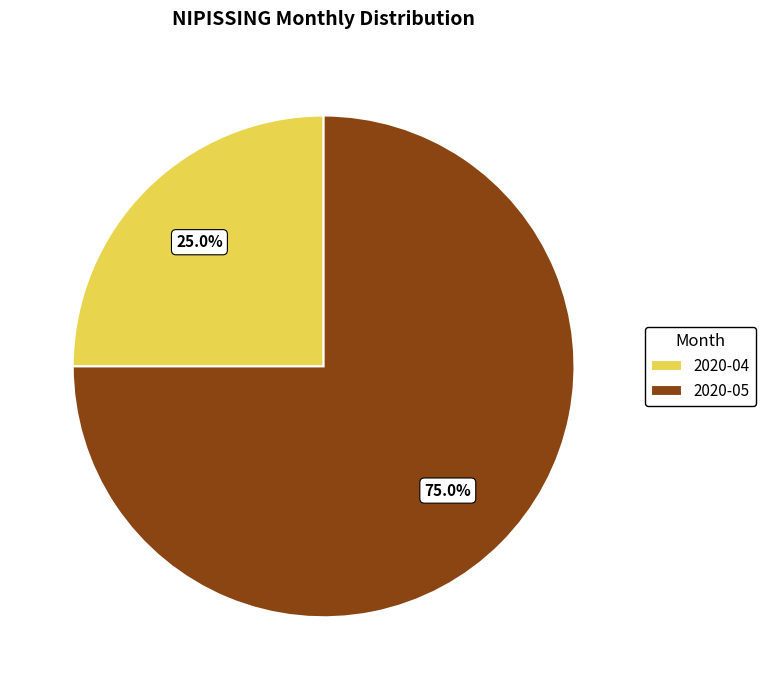

To the nearest percent, what is the average slice percentage?

50%